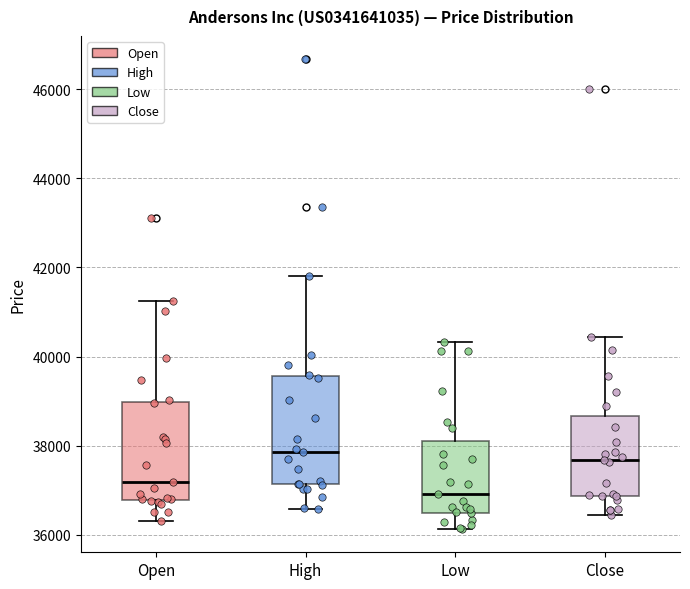

Reading left to right, transcribe this box plot: for each box, give where its median line is, the range the box spans, and where its two whiskers end, as read against the y-axis. The values are not printed on the chart, so give them approximately, as read against the axis.

Open: median 37200, box 36800 to 39000, whiskers 36400 to 41200
High: median 37800, box 37200 to 39600, whiskers 36600 to 41800
Low: median 37000, box 36400 to 38200, whiskers 36200 to 40400
Close: median 37600, box 36800 to 38600, whiskers 36400 to 40400